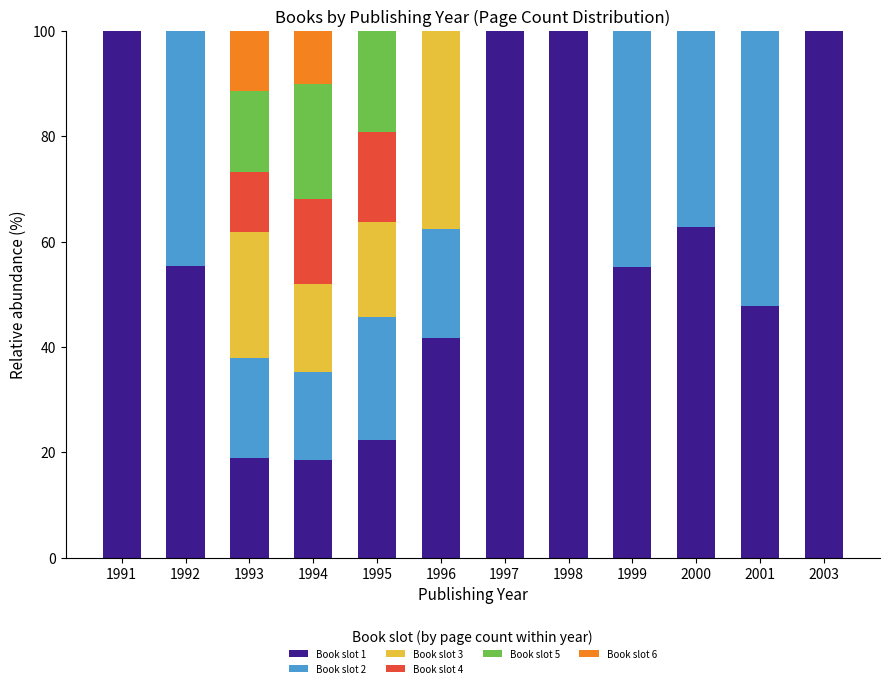

Is it true that Book slot 1 equals 18.5 at 1994?

True